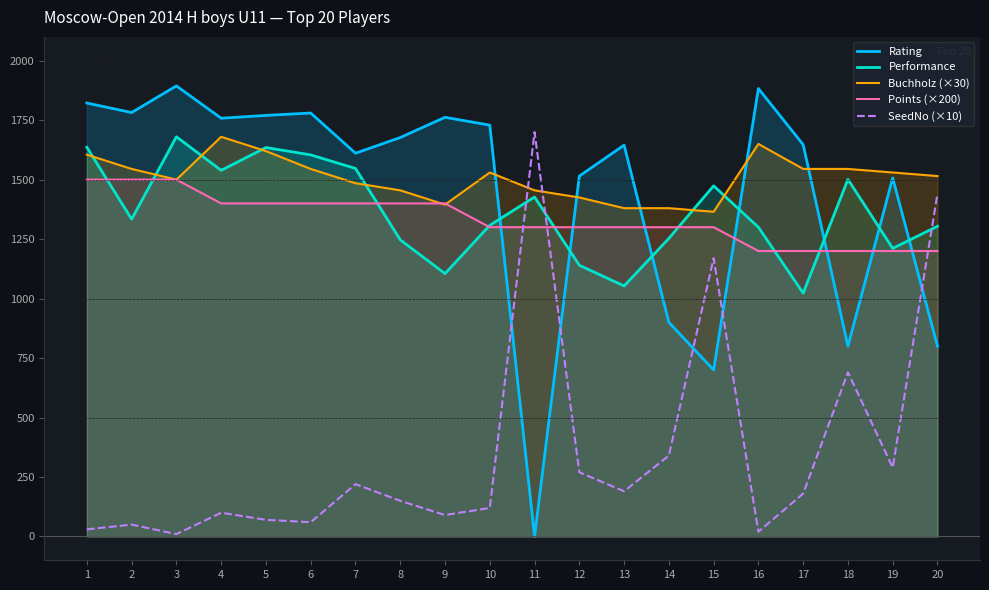

How many interior local valleys does the Performance series have?

6